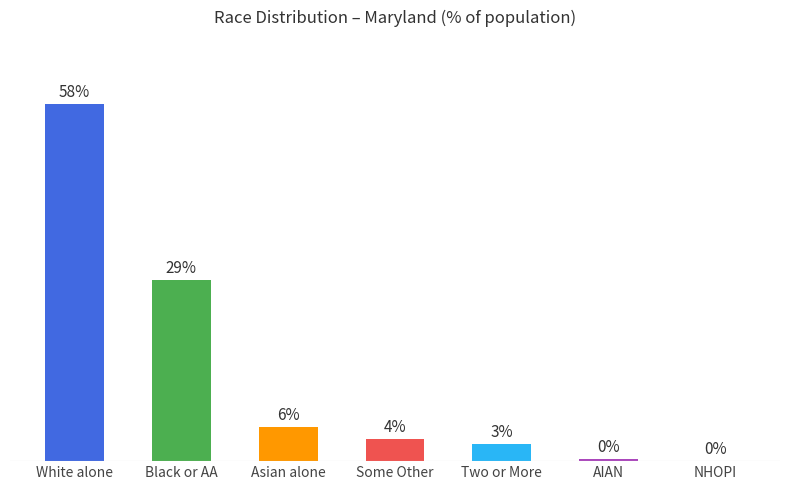

Is it true that the value at White alone is 87.2?

False